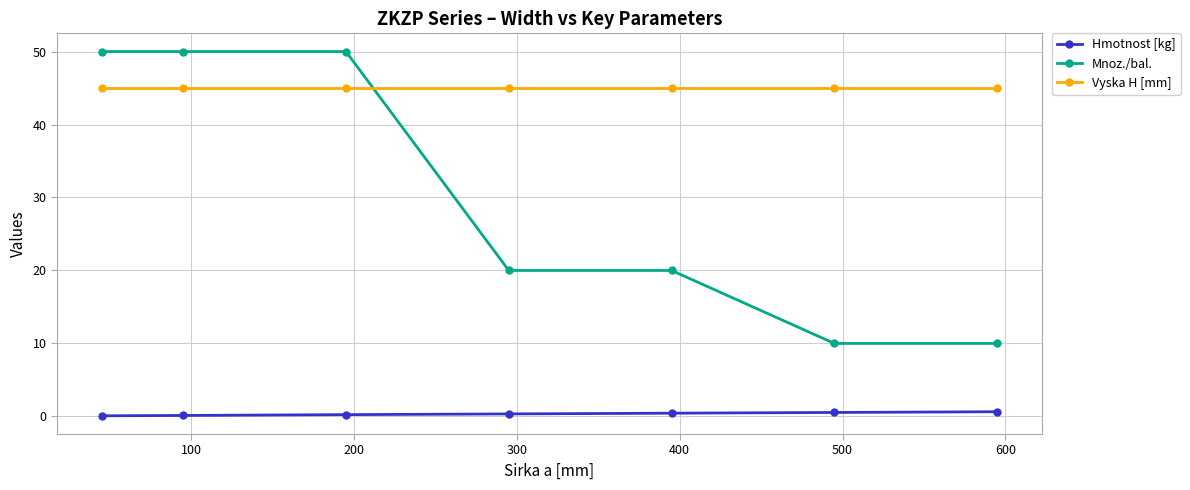

Which series has the largest total across all categories?

Vyska H [mm]